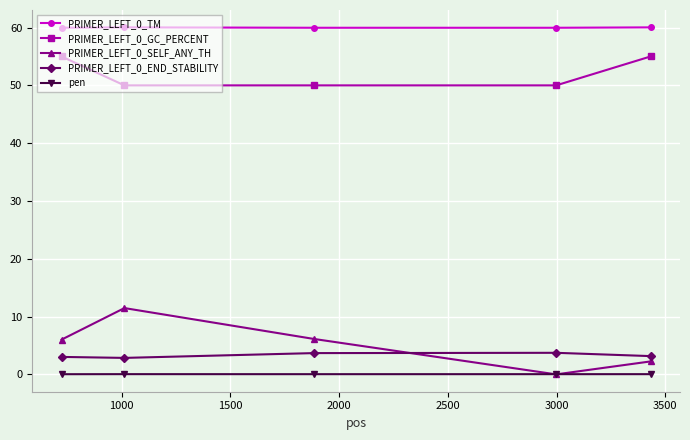

What is the sum of all PRIMER_LEFT_0_GC_PERCENT values?

260.0